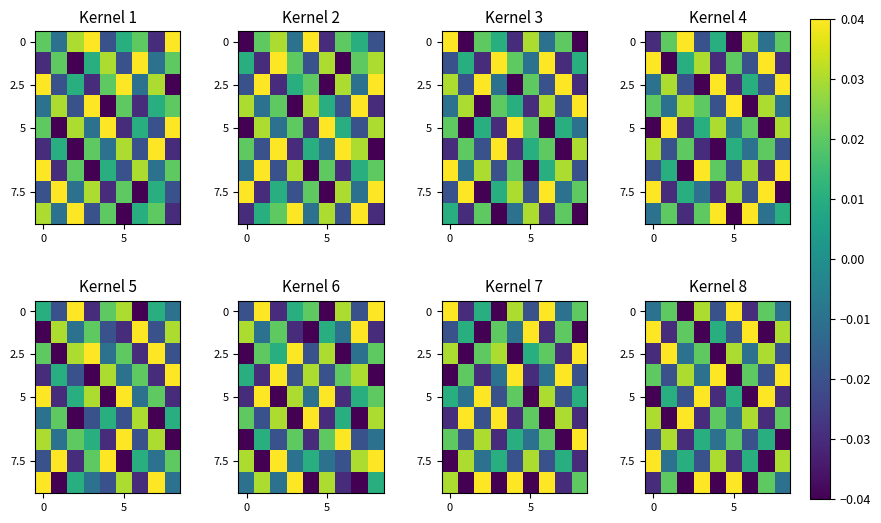

Which has a higher value, 2 or 6?

6